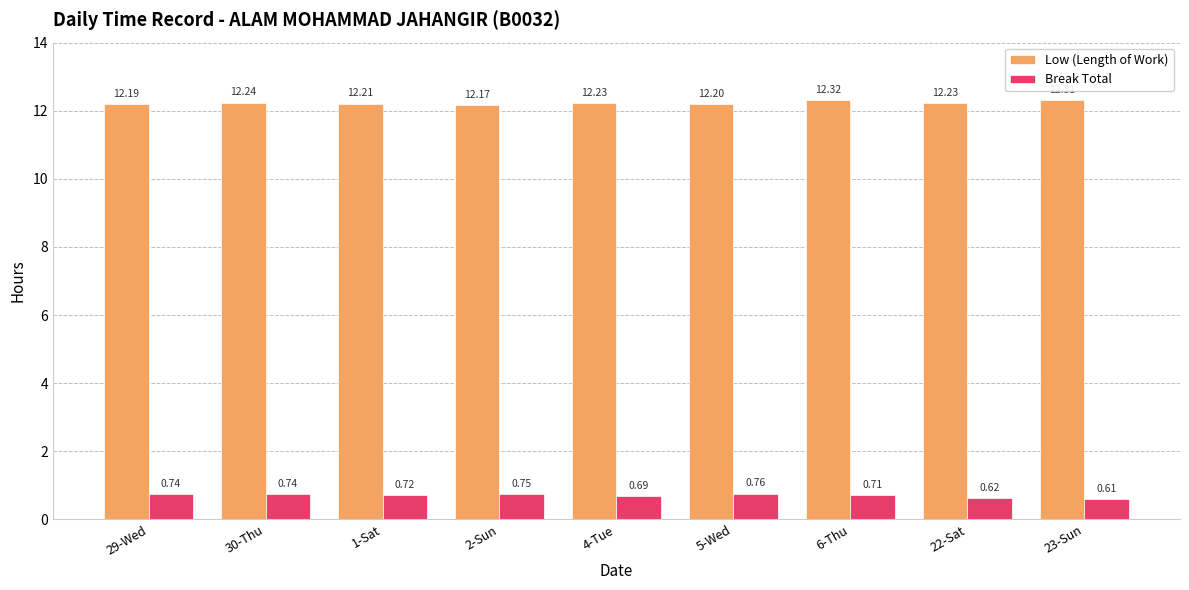

Count the number of data series in this chart.

2